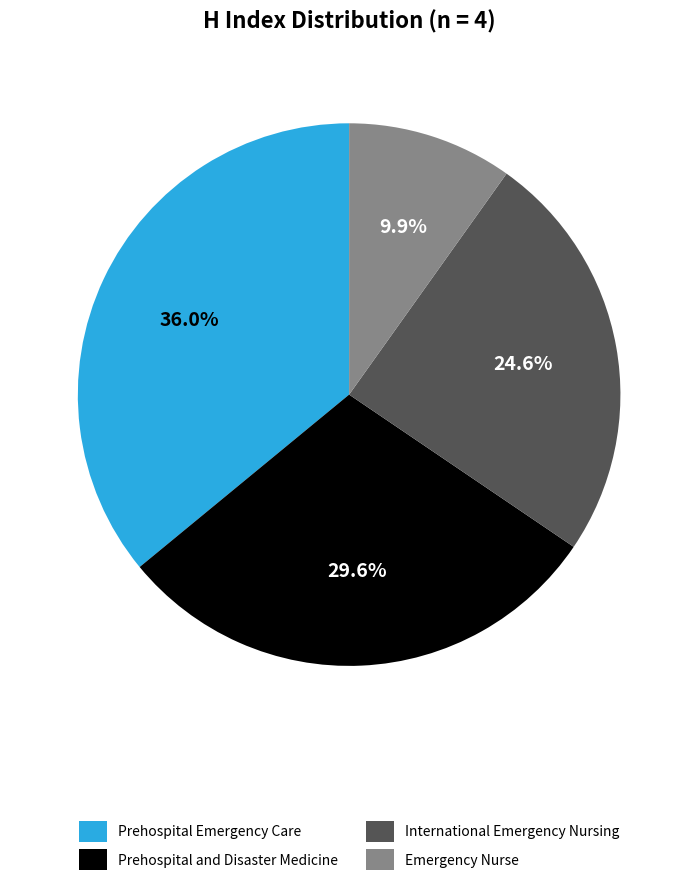

What is the largest slice in the pie chart?

Prehospital Emergency Care